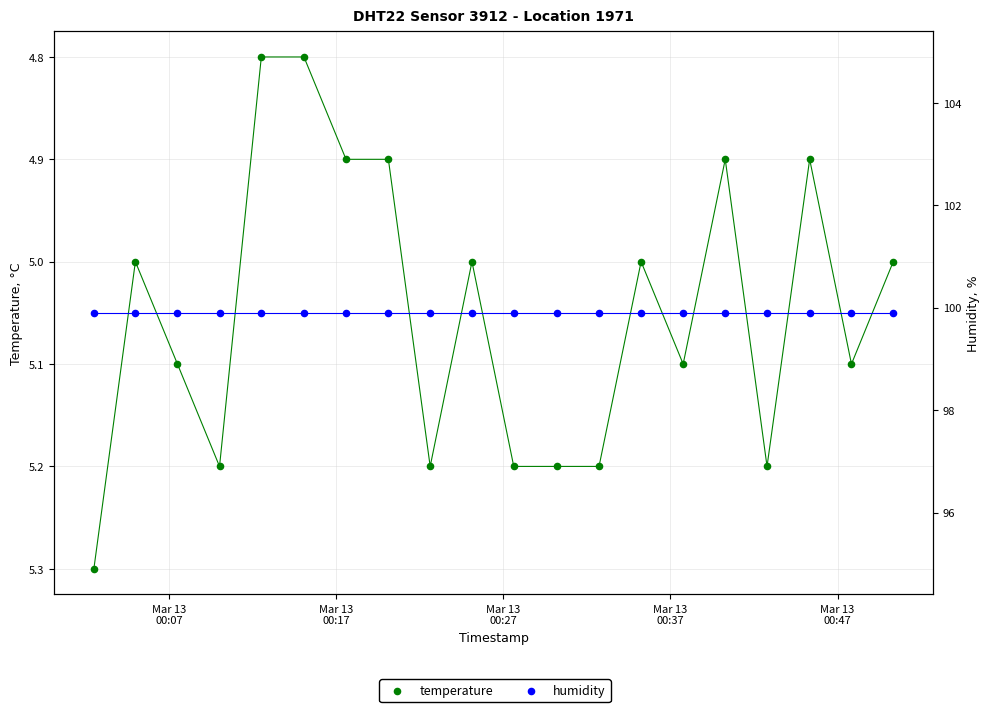

What are all the series names shown in the legend?

temperature, humidity